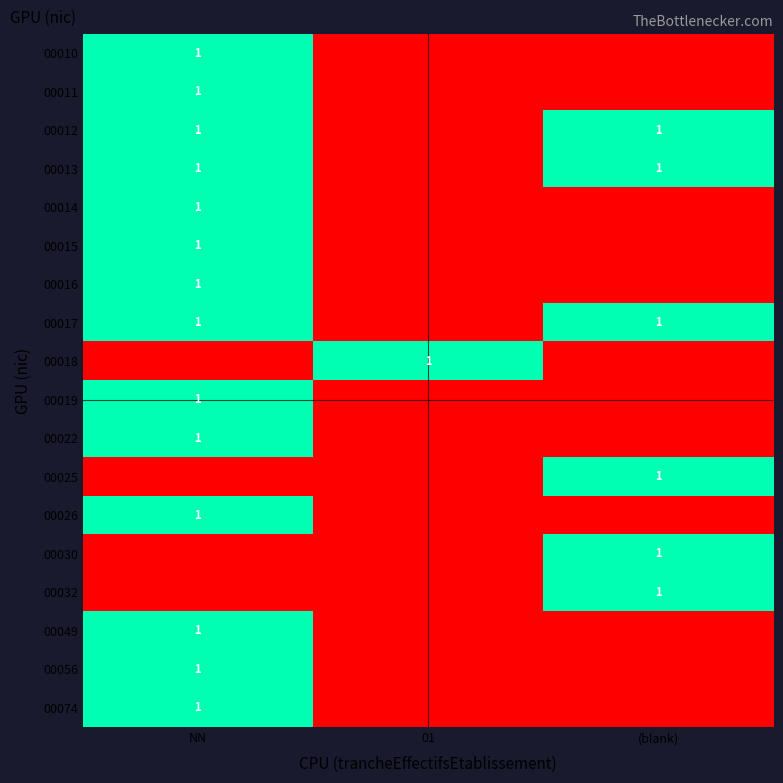

Is it true that 00015 equals 1 at NN?

True